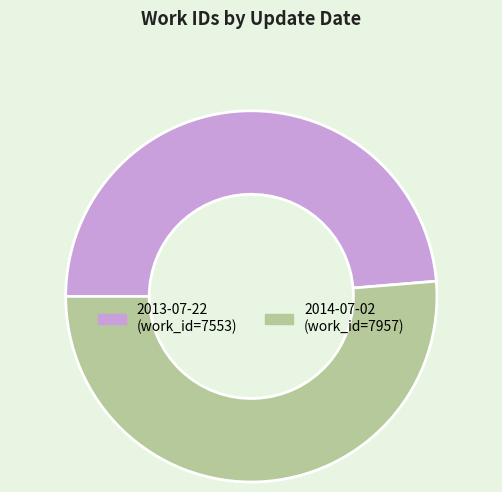

Between 2013-07-22 and 2014-07-02, which is larger?

2014-07-02